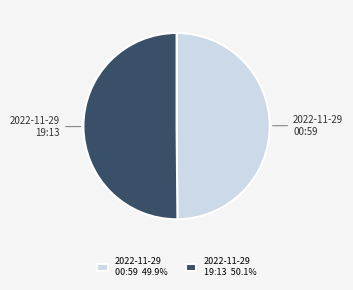

Combined, do 2022-11-29 00:59 and 2022-11-29 19:13 account for over 50%?

Yes